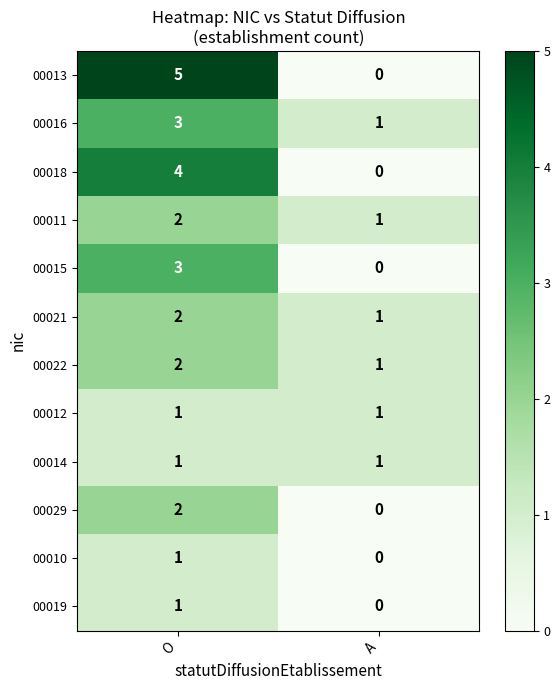

Which series has the widest spread of values?

00013